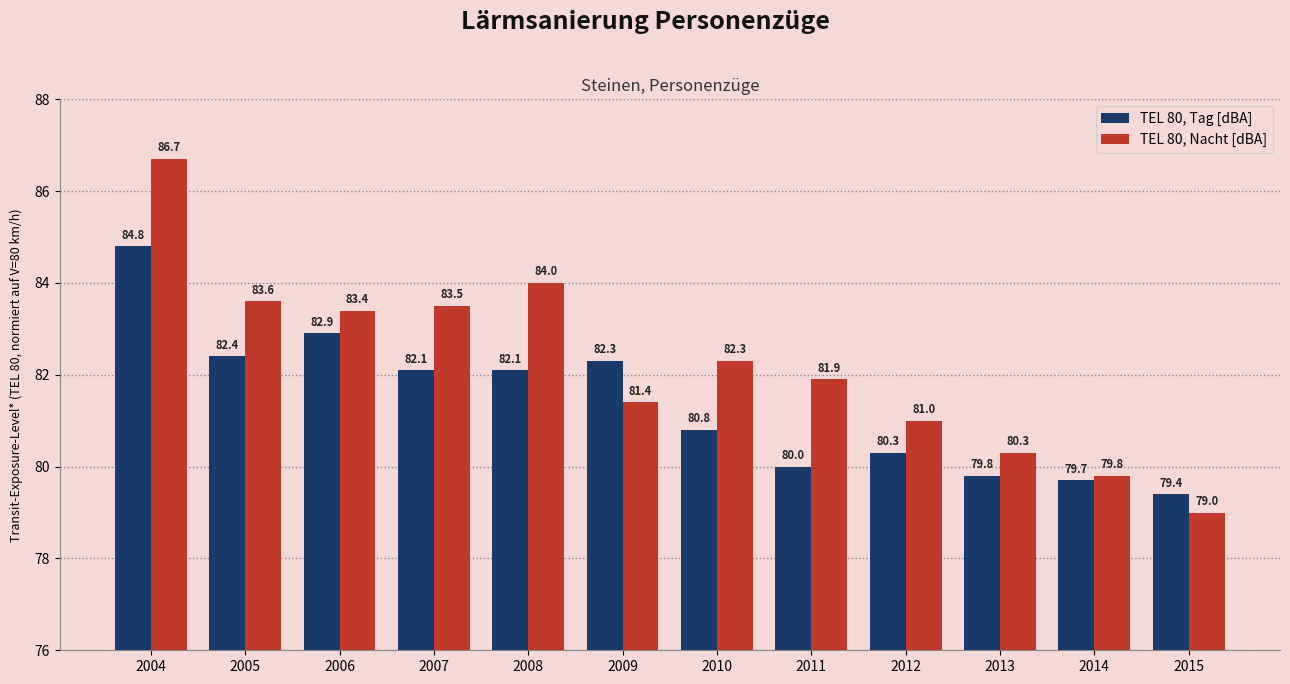

Which series changed the most between 2009 and 2013?

TEL 80, Tag [dBA]